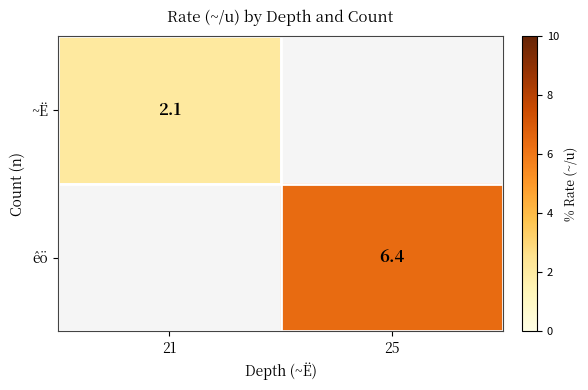

The êö series shows 6.4 at 25. True or false?

True